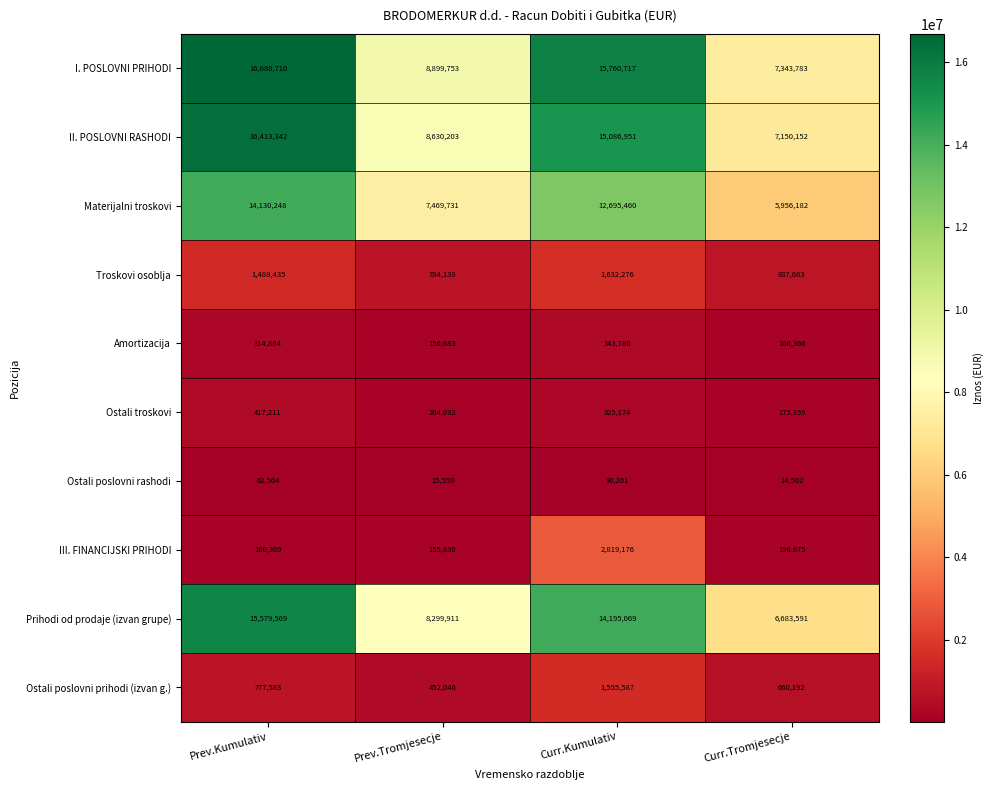

At Curr.Kumulativ, list the series in order from smallest to largest.

Ostali poslovni rashodi, Ostali troskovi, Amortizacija, Ostali poslovni prihodi (izvan g.), Troskovi osoblja, III. FINANCIJSKI PRIHODI, Materijalni troskovi, Prihodi od prodaje (izvan grupe), II. POSLOVNI RASHODI, I. POSLOVNI PRIHODI